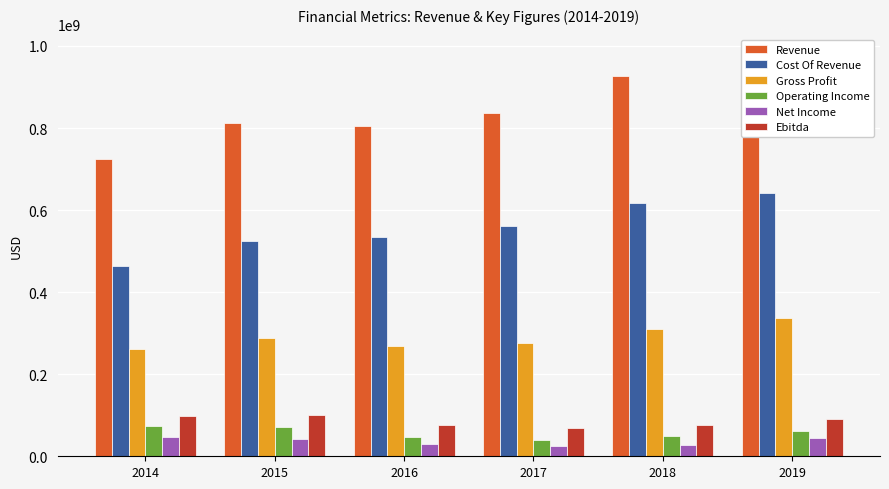

Between 2017 and 2018, which is larger?

2018